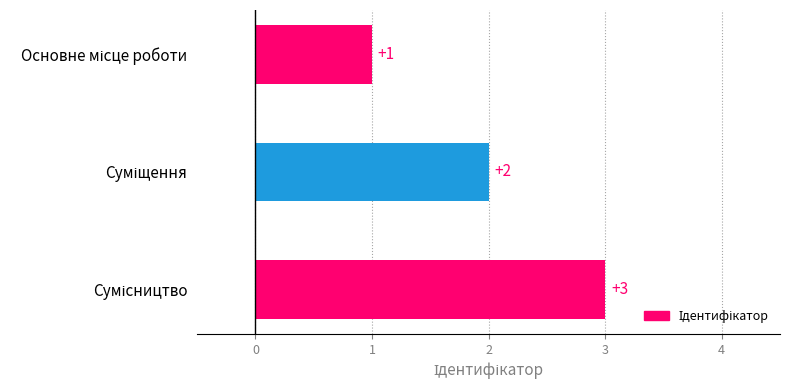

What is the value of the 3rd bar from the top?

3